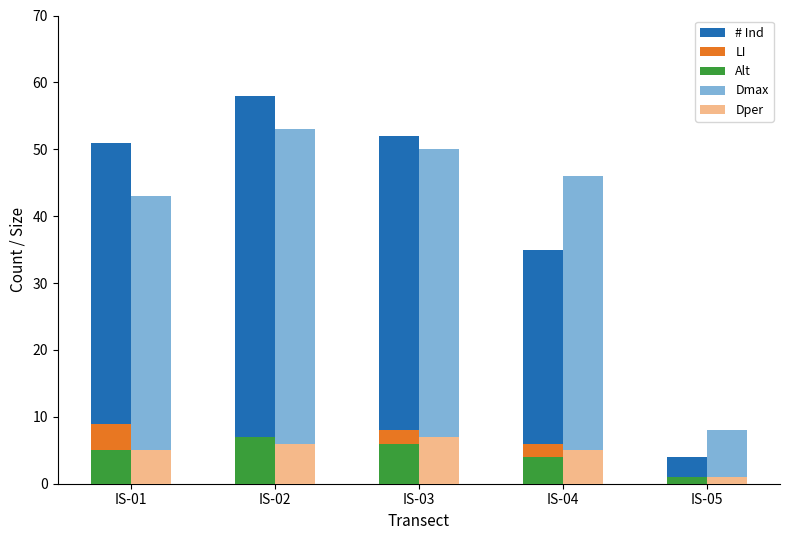

True or false: # Ind has a value of 85 at IS-01.

False